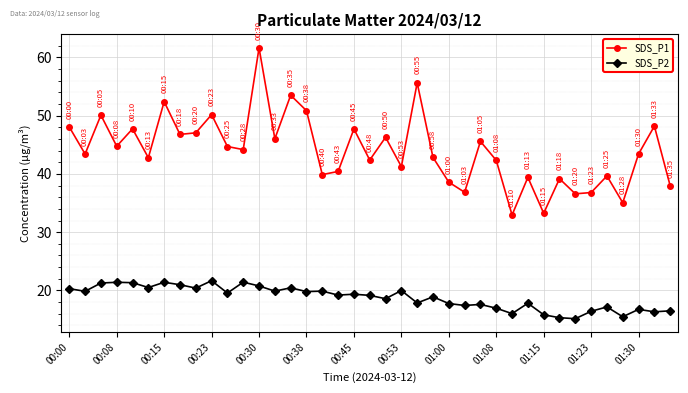

Which series has the widest spread of values?

SDS_P1